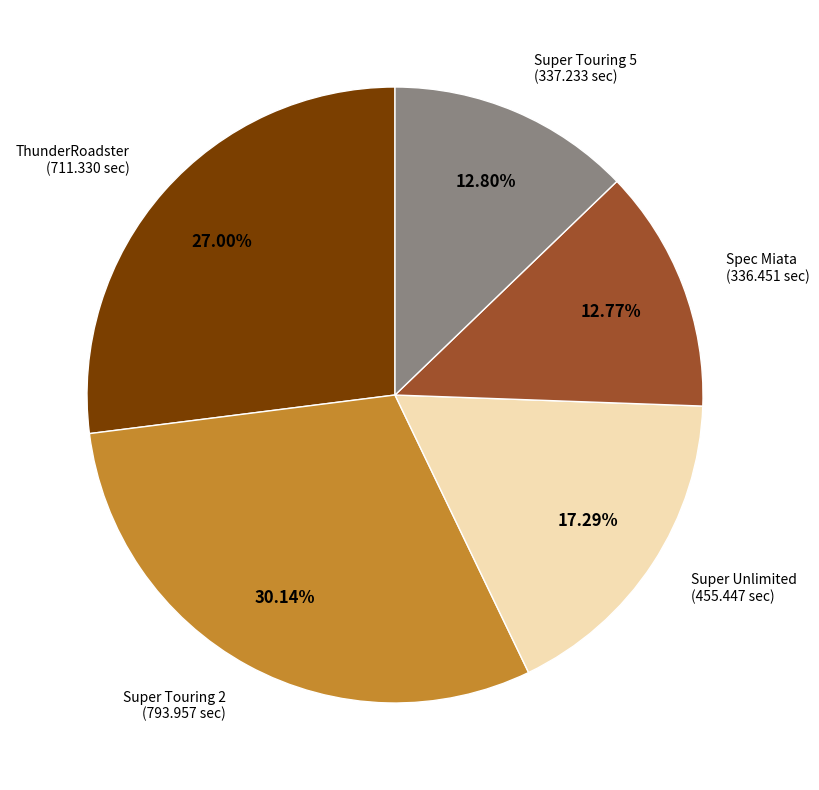

What portion of the pie excludes Super Touring 5?

87.2%